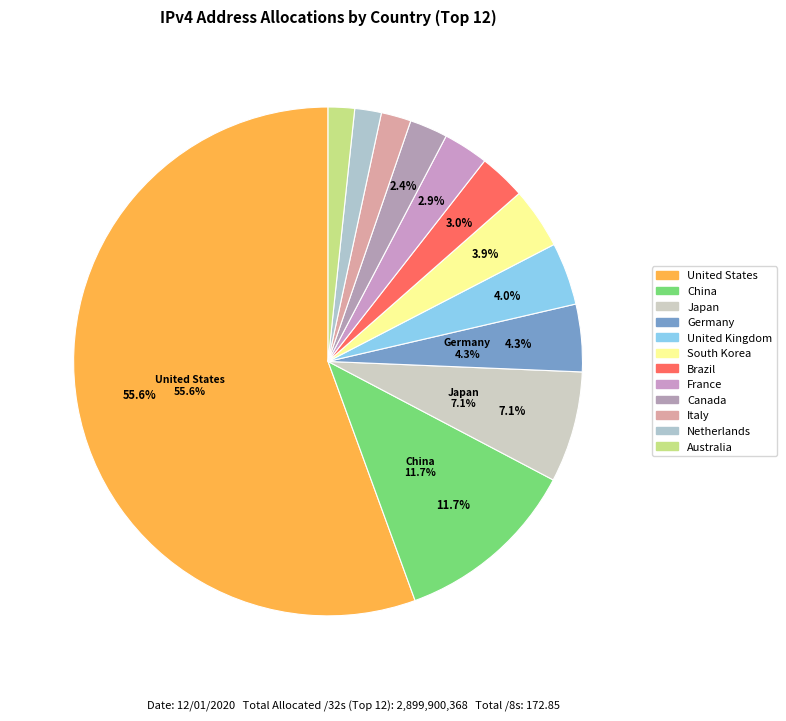

How many segments does this pie chart have?

12